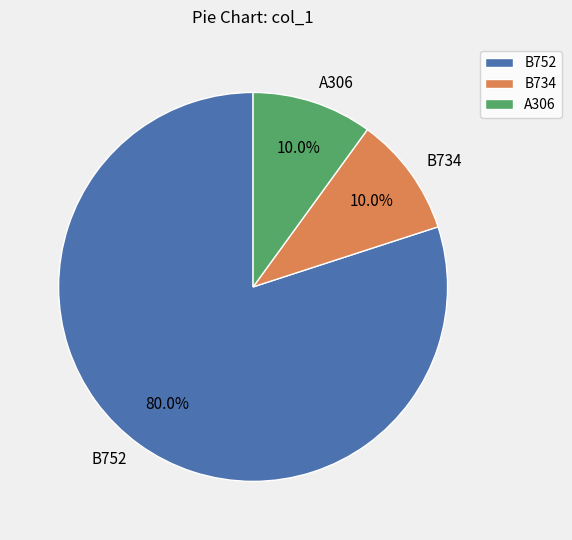

Do A306 and B734 together represent more than half of the pie?

No